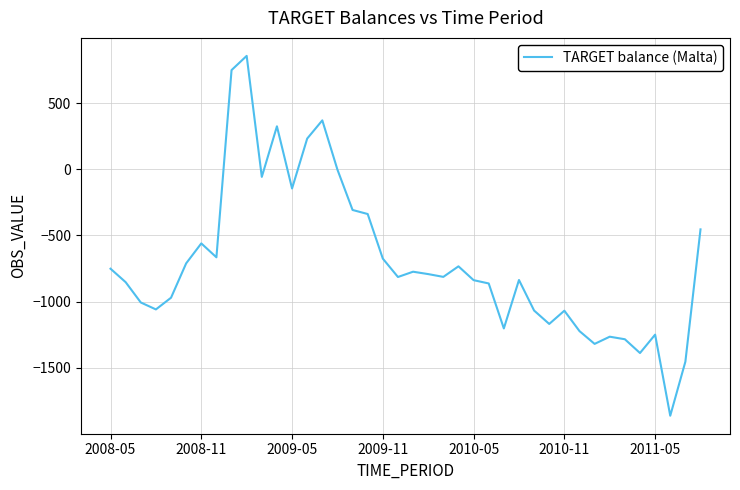

What is the minimum value shown in the chart?

-1862.2